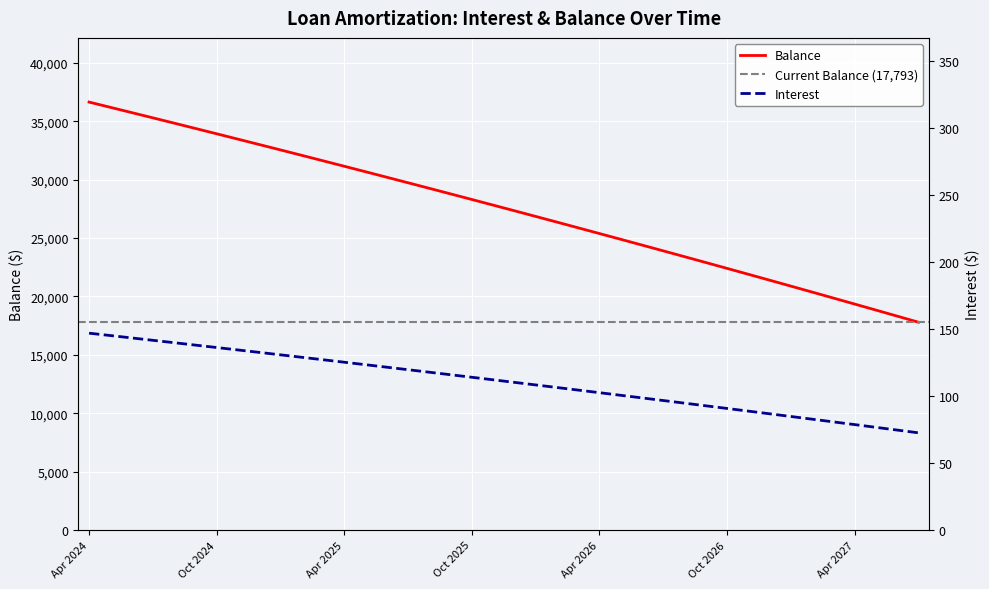

Is the value of Balance at Jul 2024 greater than the value of Interest at Sep 2026?

Yes